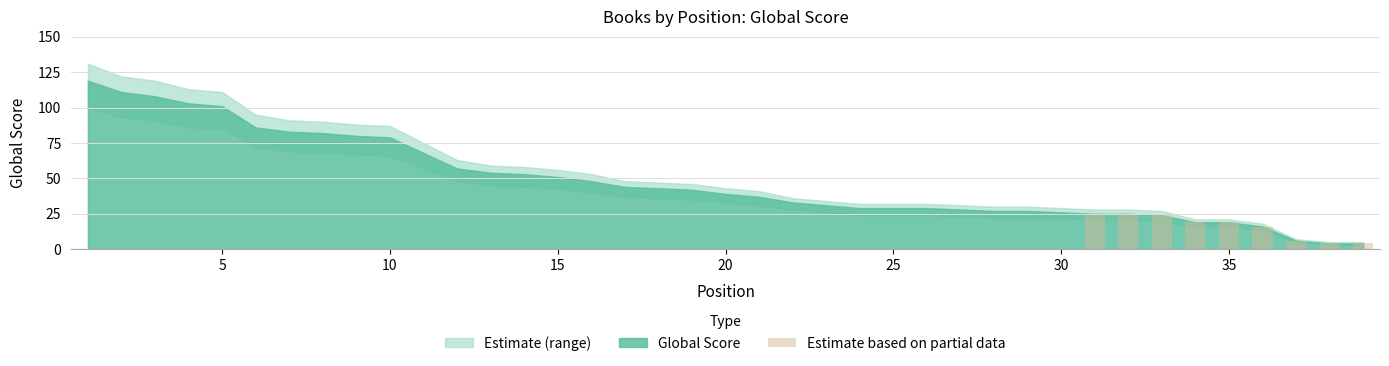

Reading right to left, what are all the values shown in this chart?

4	4	6	16	19	19	24	25	25